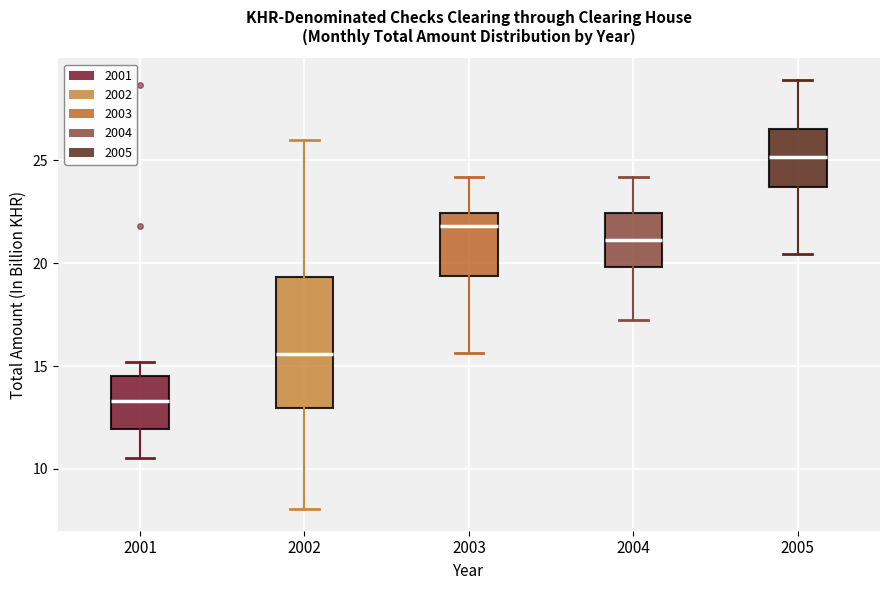

Which box has the lowest median line?

2001